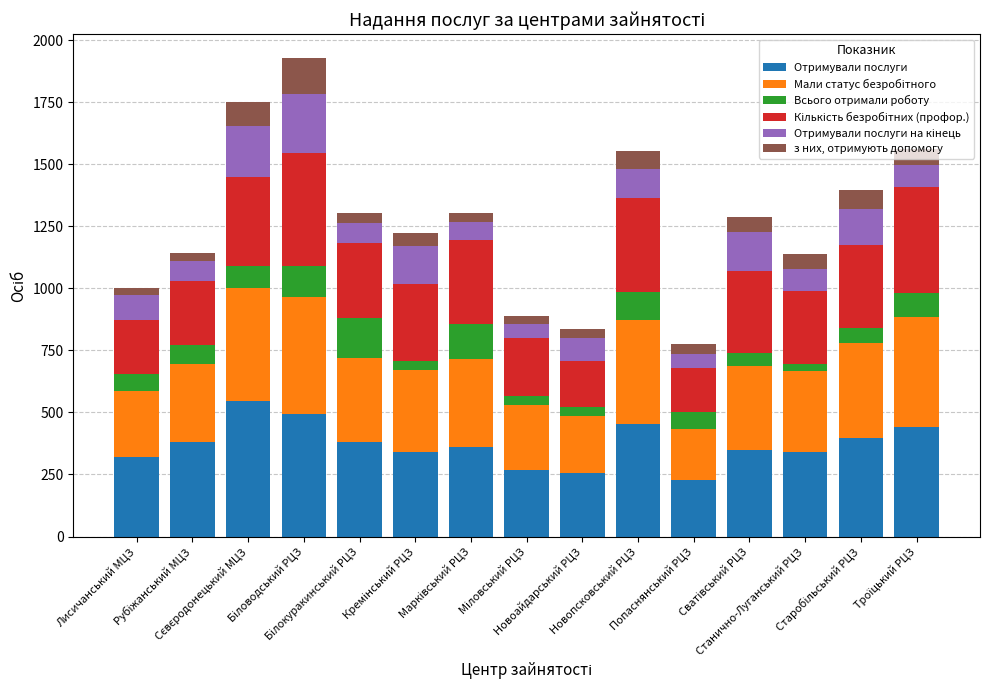

What is the maximum value for Отримували послуги?

545